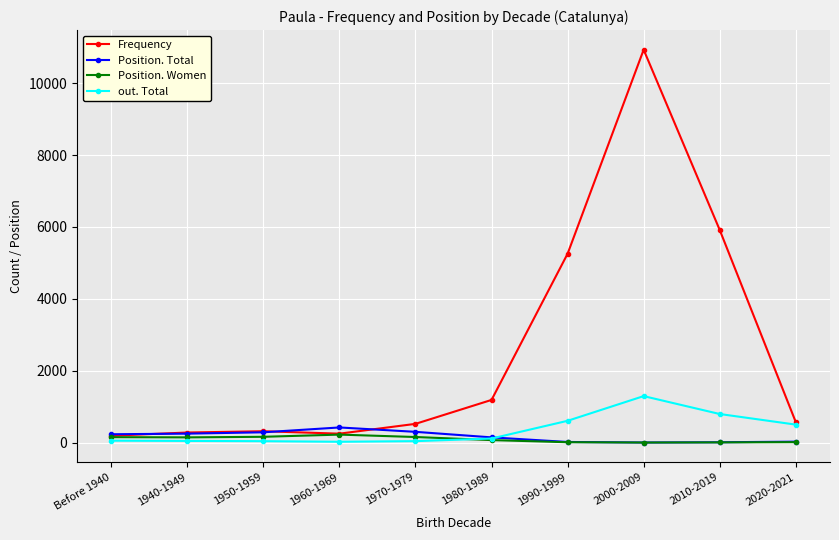

After their last crossing, which series has the higher values: out. Total or Position. Total?

out. Total